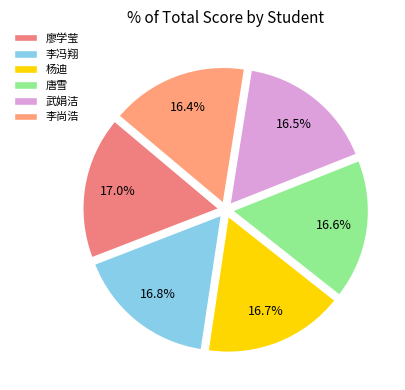

Is there any slice that represents more than half of the pie?

No